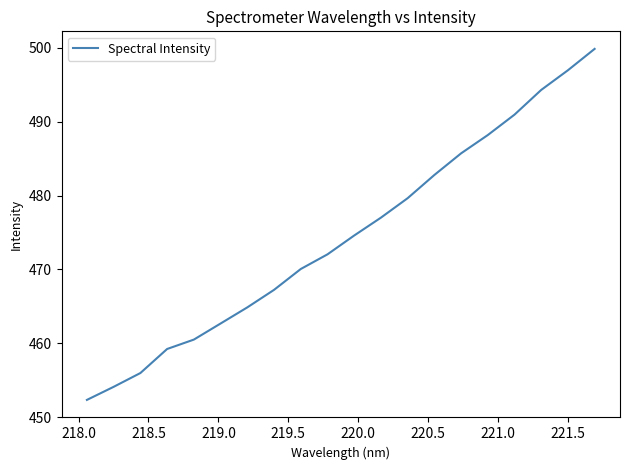

How many distinct data groups are displayed?

1